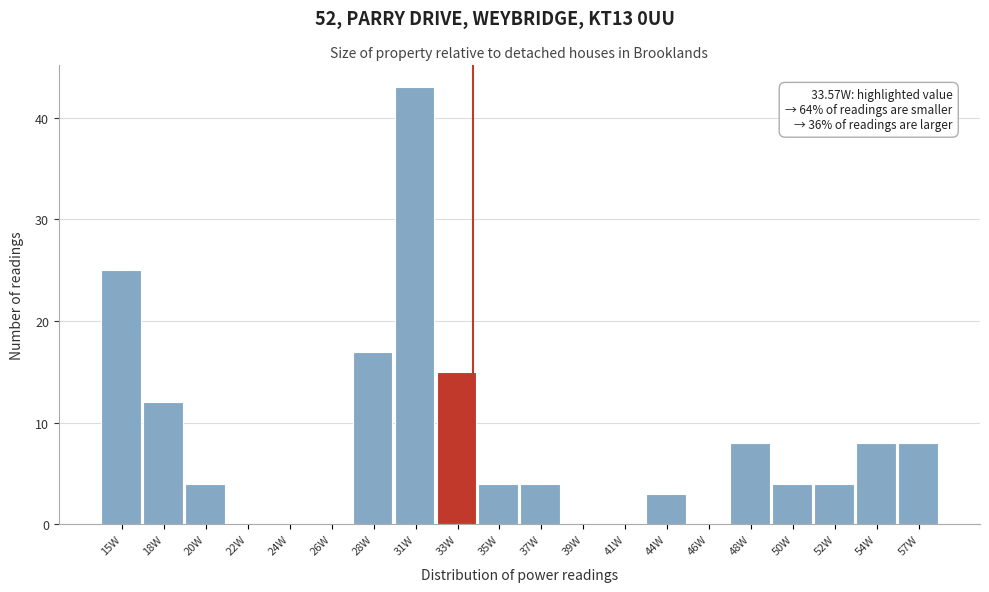

Reading left to right, list all the values displayed in this chart.

15W=25	18W=12	20W=4	22W=0	24W=0	26W=0	28W=17	31W=43	33W=15	35W=4	37W=4	39W=0	41W=0	44W=3	46W=0	48W=8	50W=4	52W=4	54W=8	57W=8